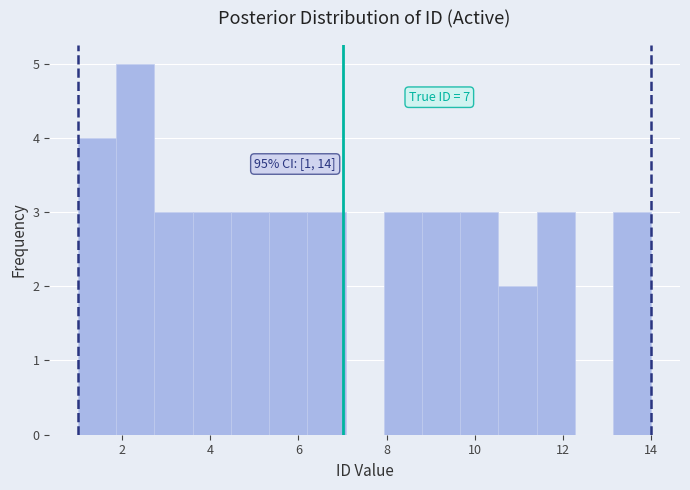

Over which range of the x-axis is the bar tallest?

1.8 to 2.8